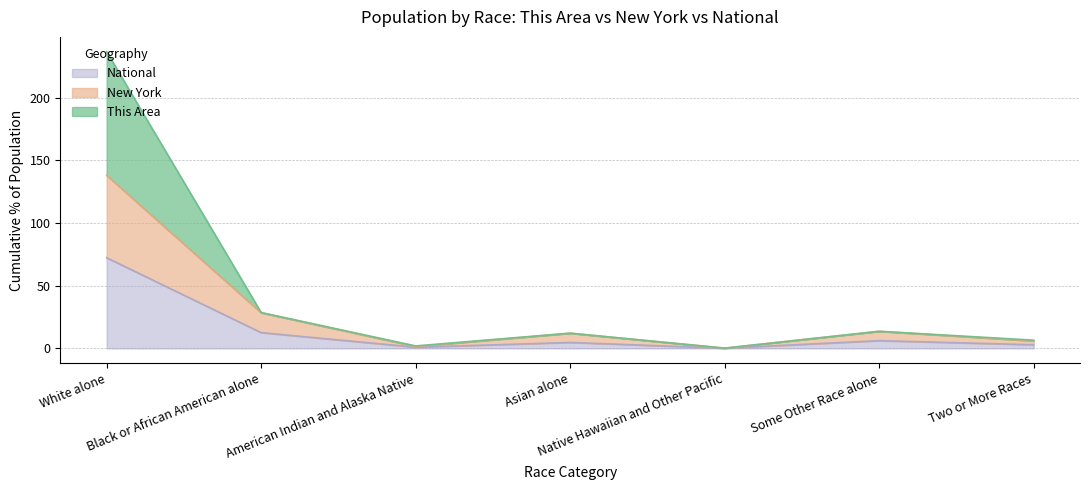

What is the sum of the National values at Black or African American alone and Native Hawaiian and Other Pacific?

12.8